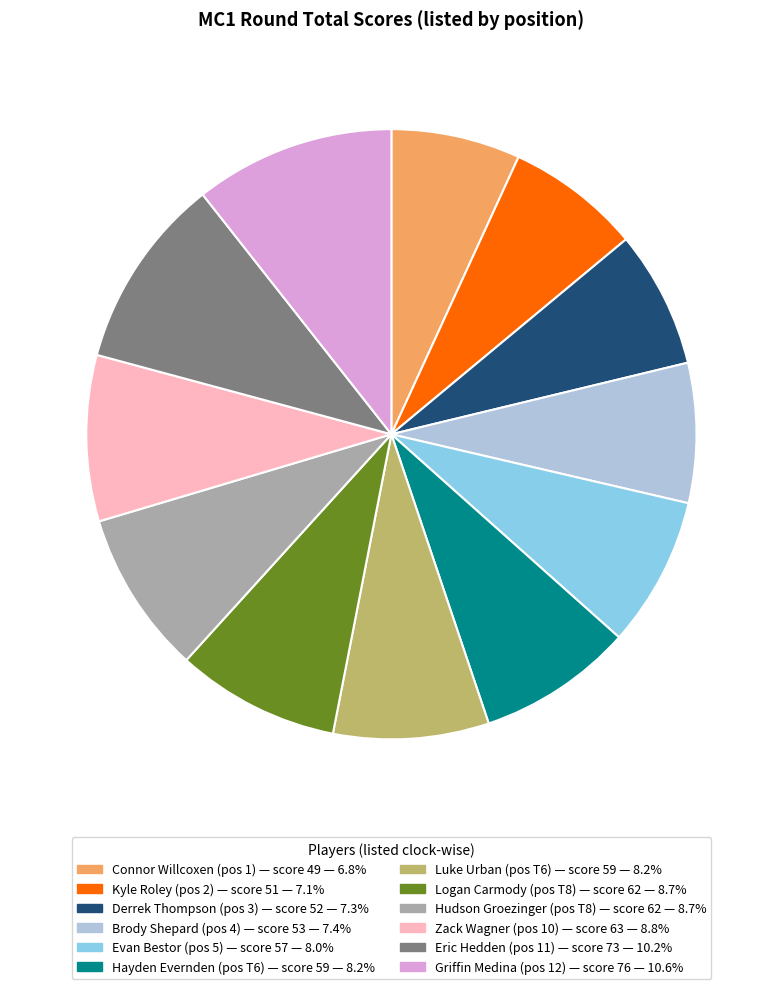

What is the ratio of the value at Derrek Thompson to the value at Kyle Roley?

1.0